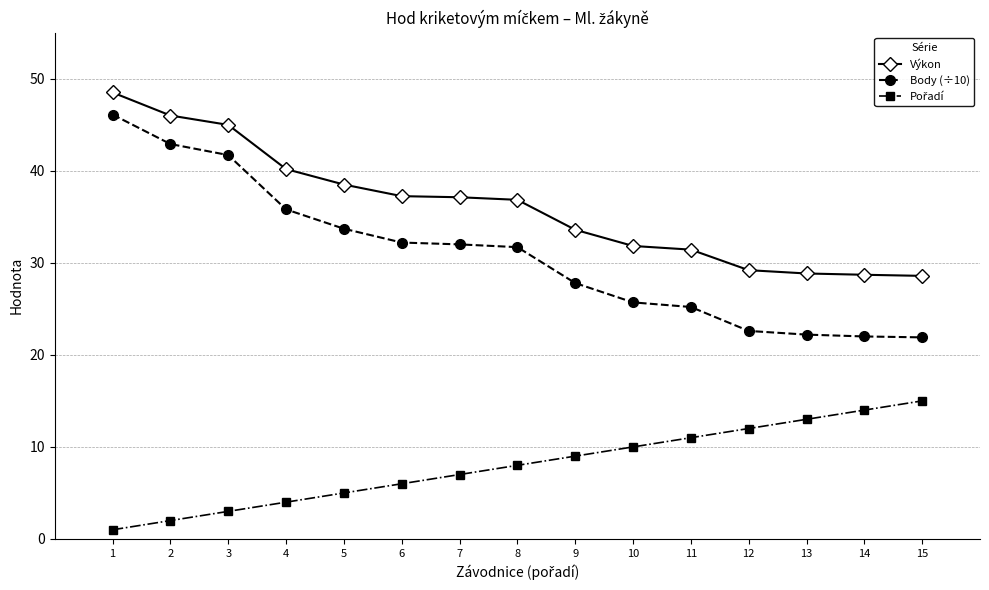

How many data points does each series have?

15